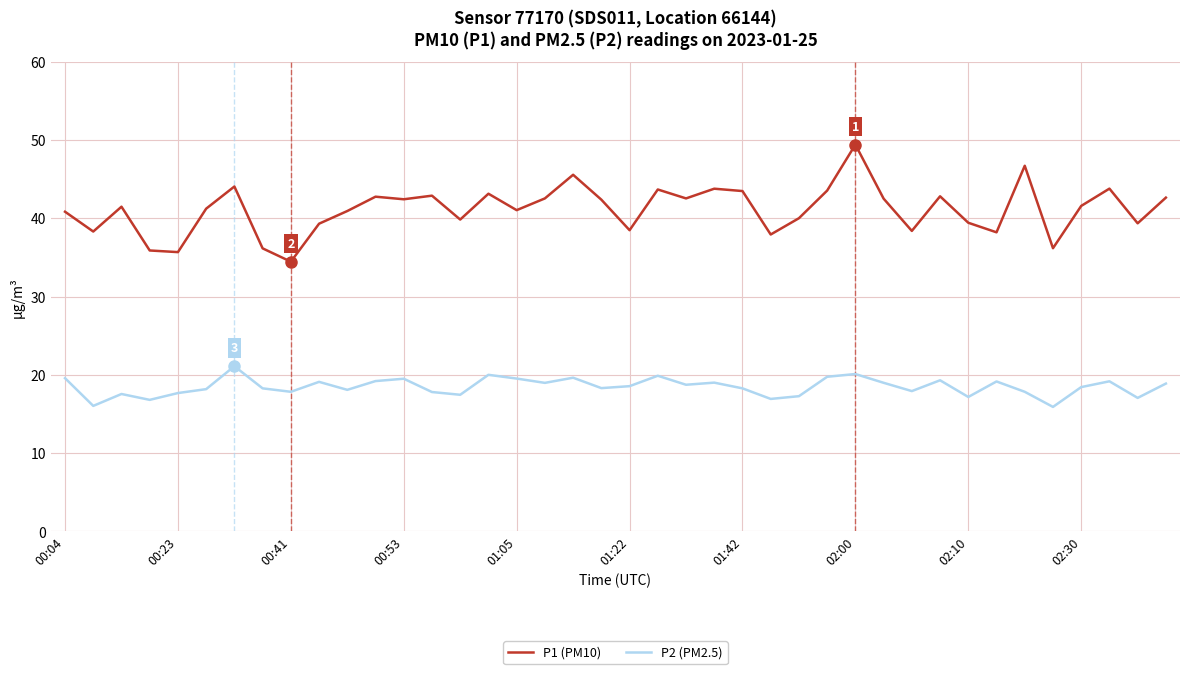

True or false: P2 (PM2.5) and P1 (PM10) cross at least once.

False